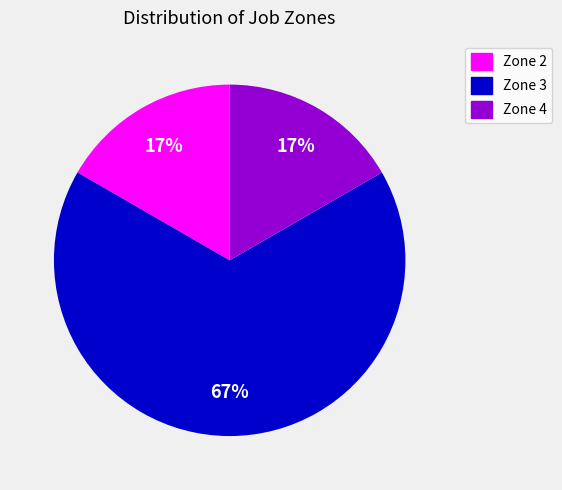

Do Zone 3 and Zone 2 together represent more than half of the pie?

Yes